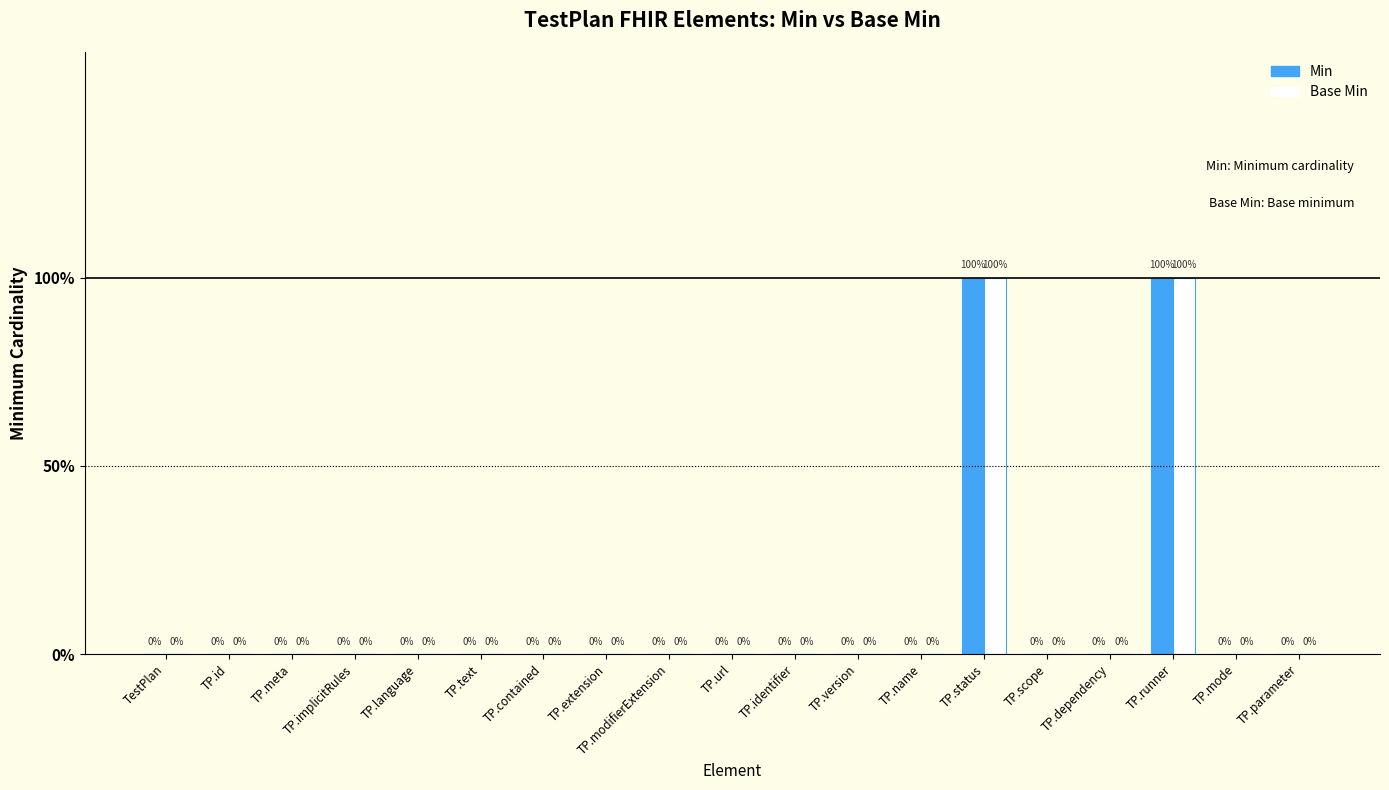

Which series has the largest range (max minus min)?

Min